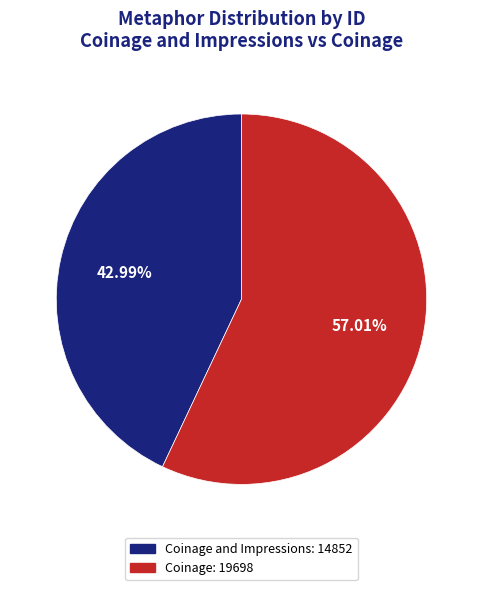

Is there any slice that represents more than half of the pie?

Yes